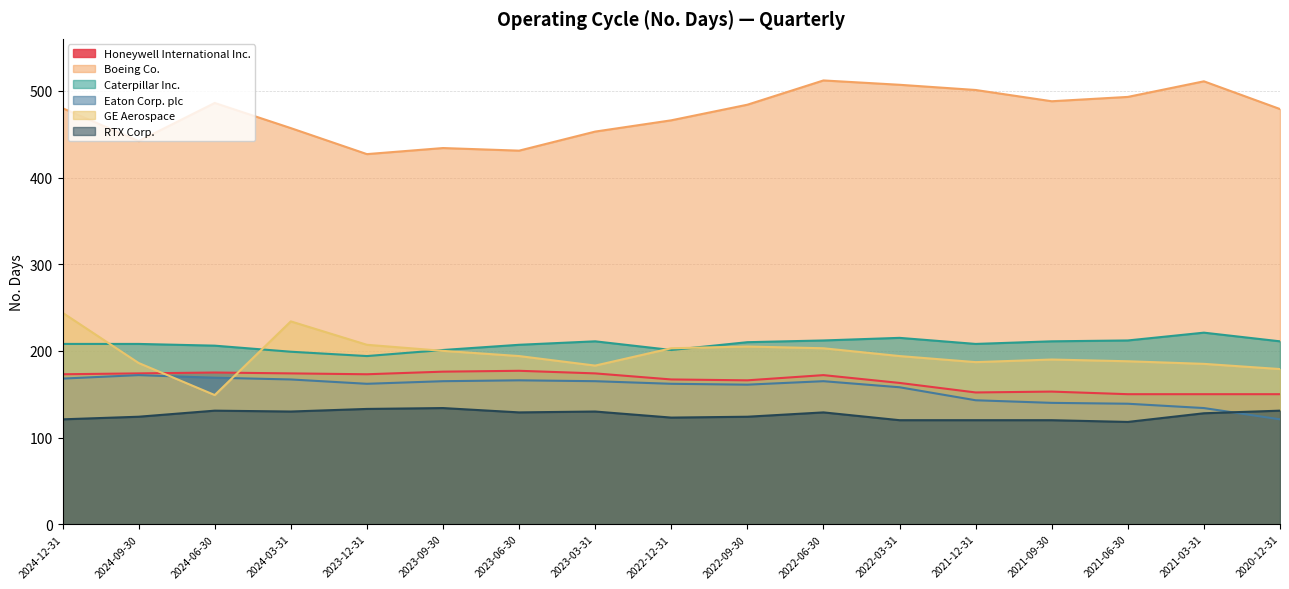

The Honeywell International Inc. series shows 90 at 2020-12-31. True or false?

False